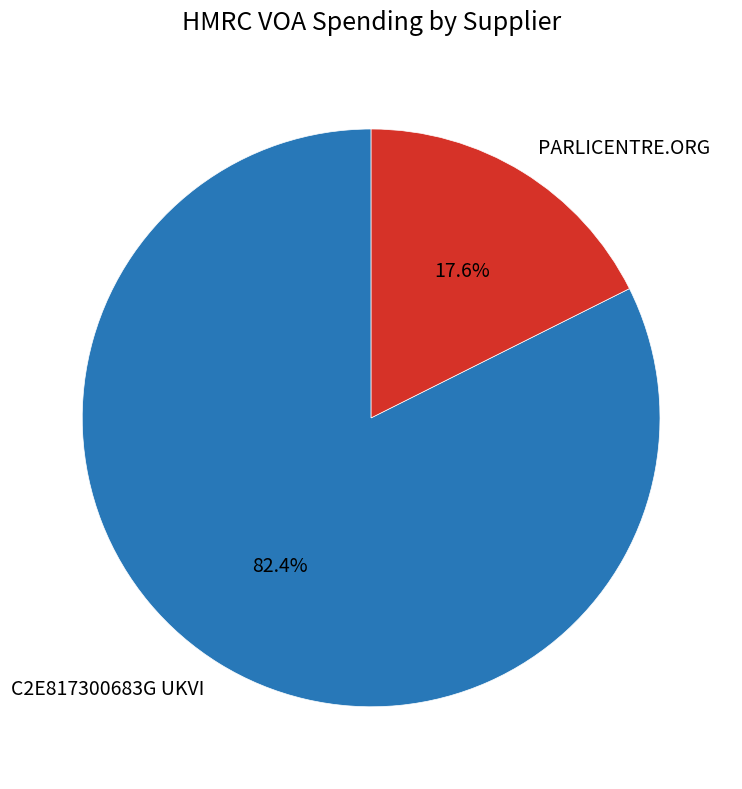

The PARLICENTRE.ORG slice represents 27% of the pie. True or false?

False